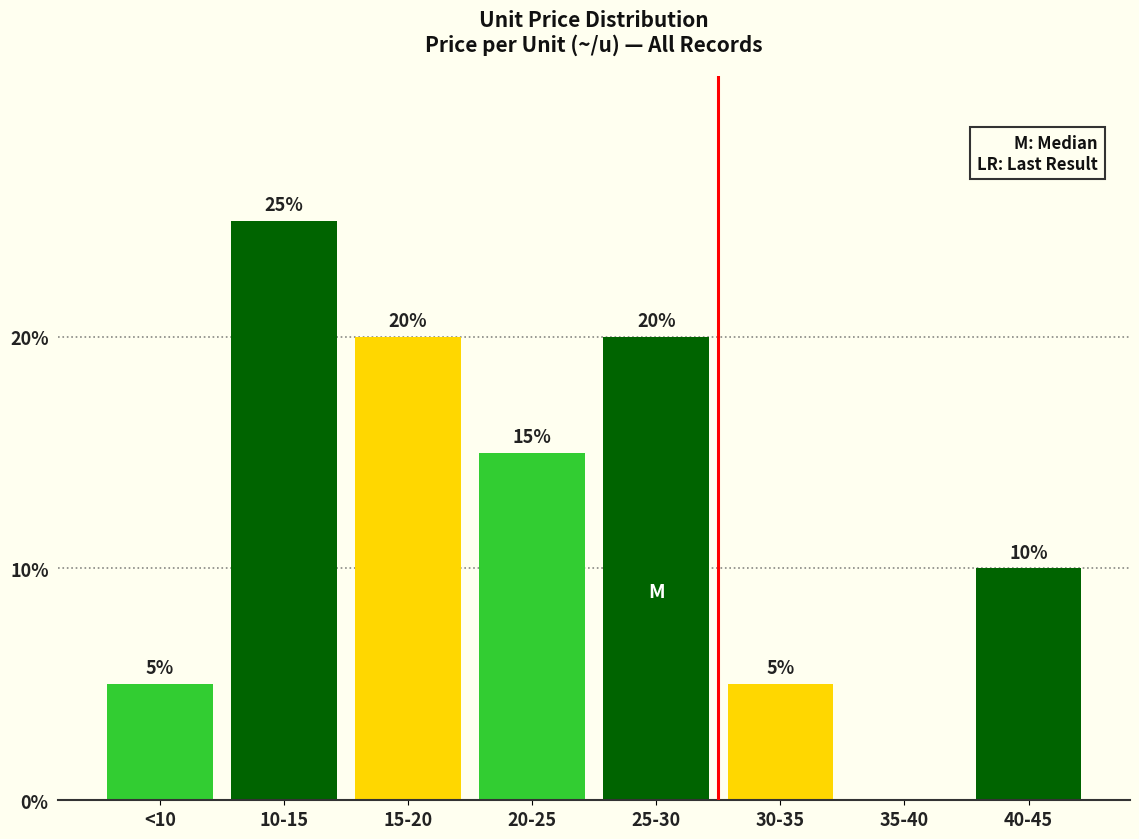

Between <10 and 20-25, which is larger?

20-25